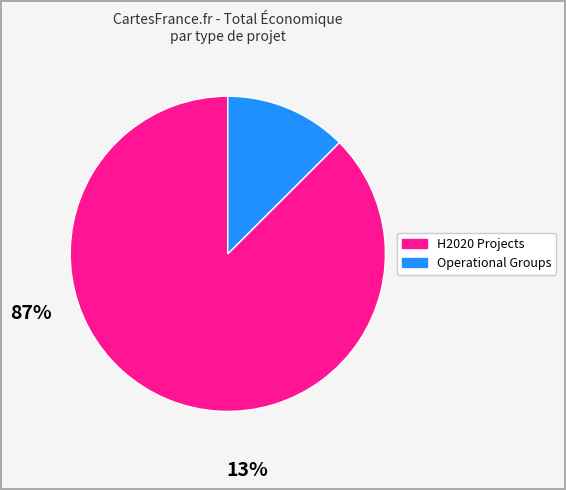

Does any single category account for the majority?

Yes